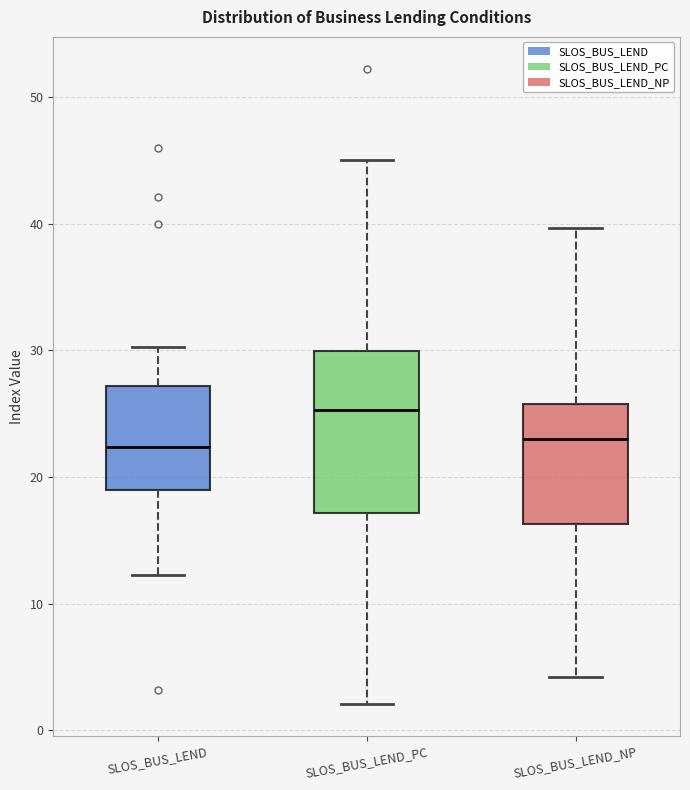

Which box's median line is the highest?

SLOS_BUS_LEND_PC